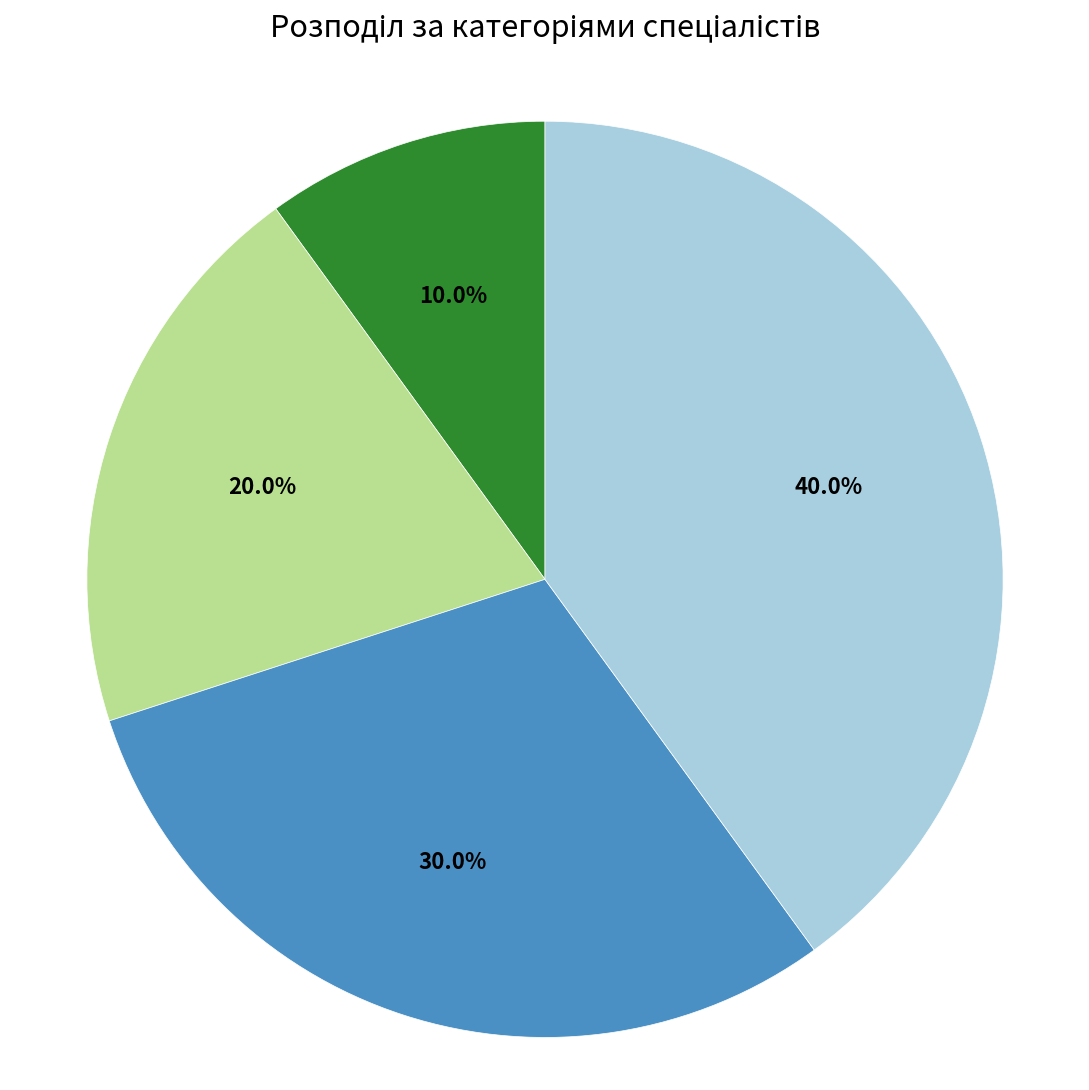

Is there any slice that represents more than half of the pie?

No